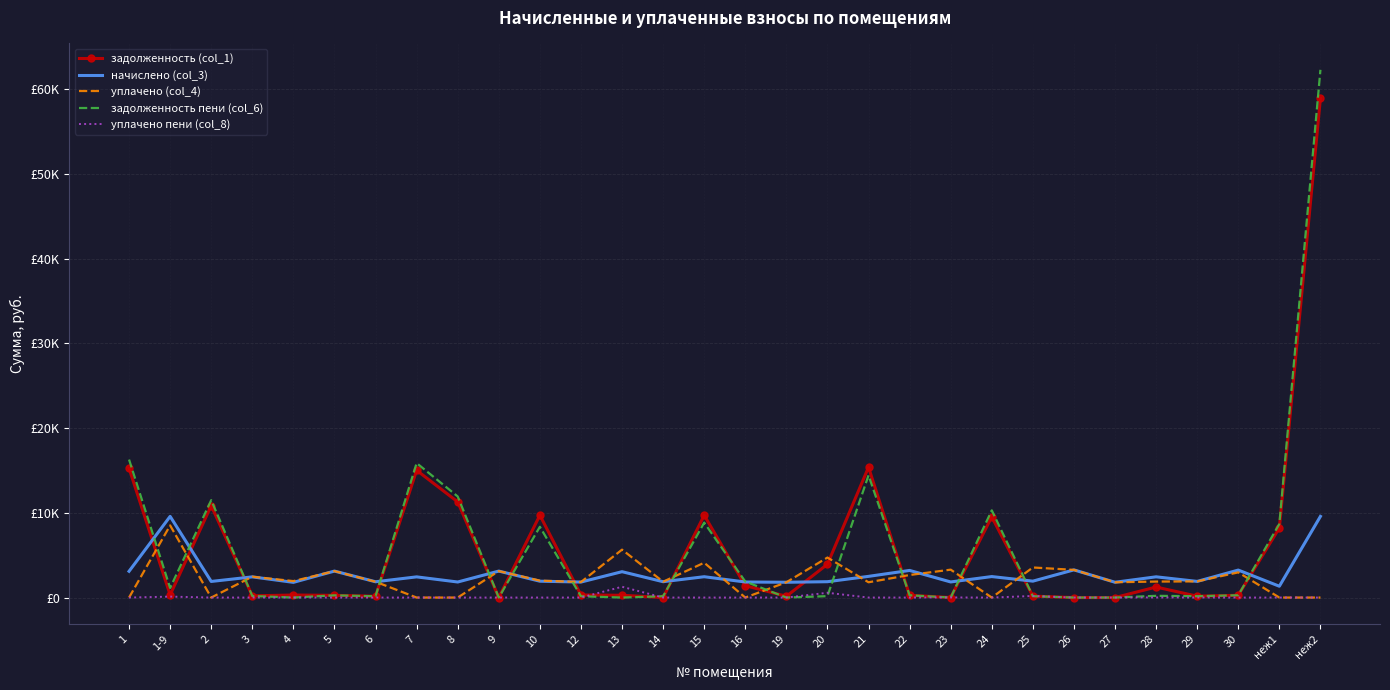

At which label is начислено (col_3) closest to 5458?

26